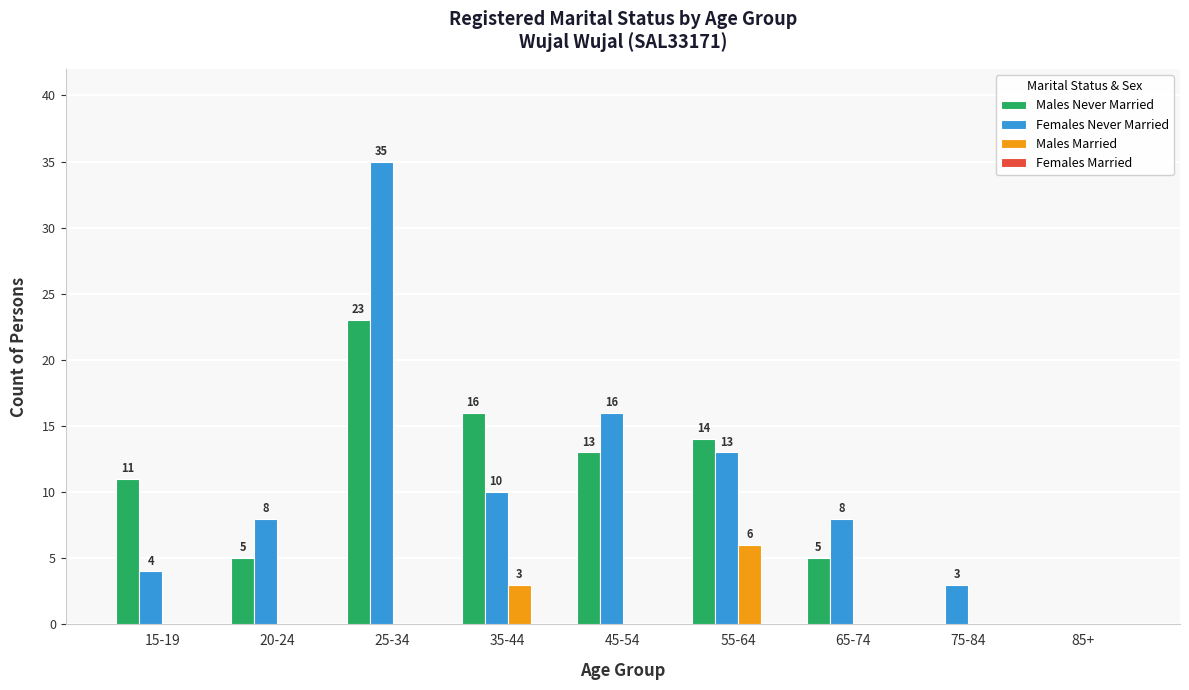

What is the sum of the Females Never Married values at 45-54 and 75-84?

19